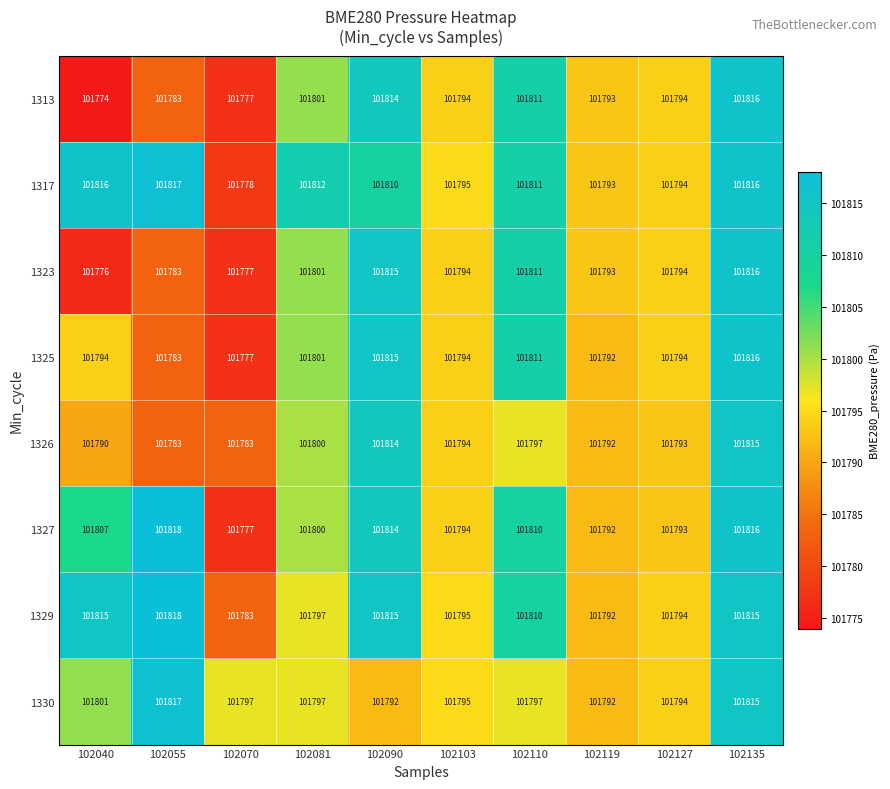

The 1317 series shows 158417 at 102081. True or false?

False